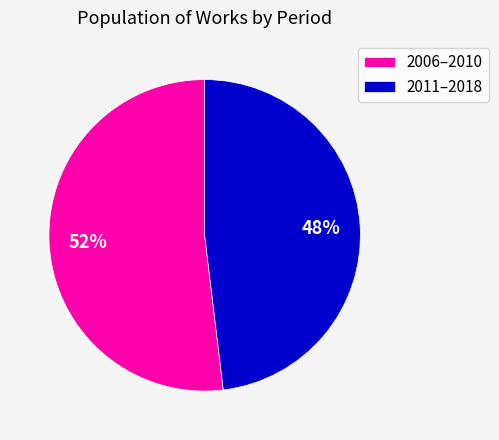

Count the number of slices in the pie.

2